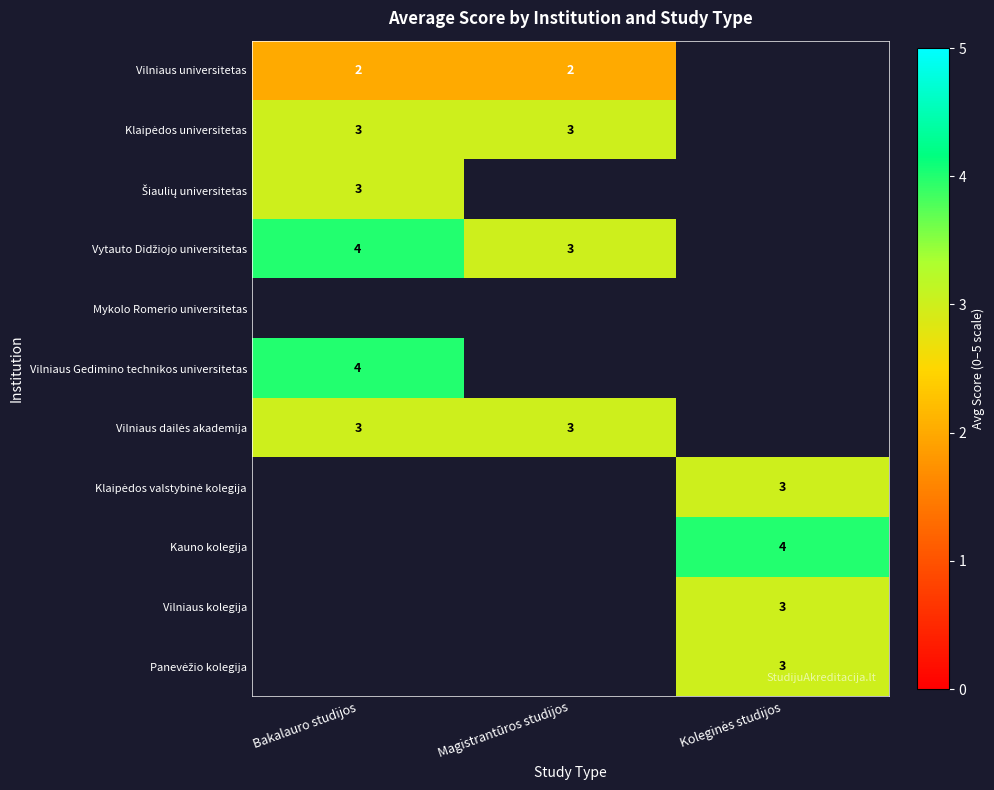

The value of Vilniaus universitetas at Bakalauro studijos is 1. True or false?

False